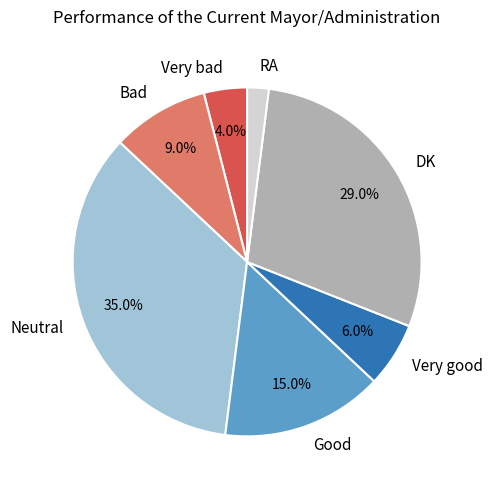

Is the sum of Very bad and RA greater than half?

No